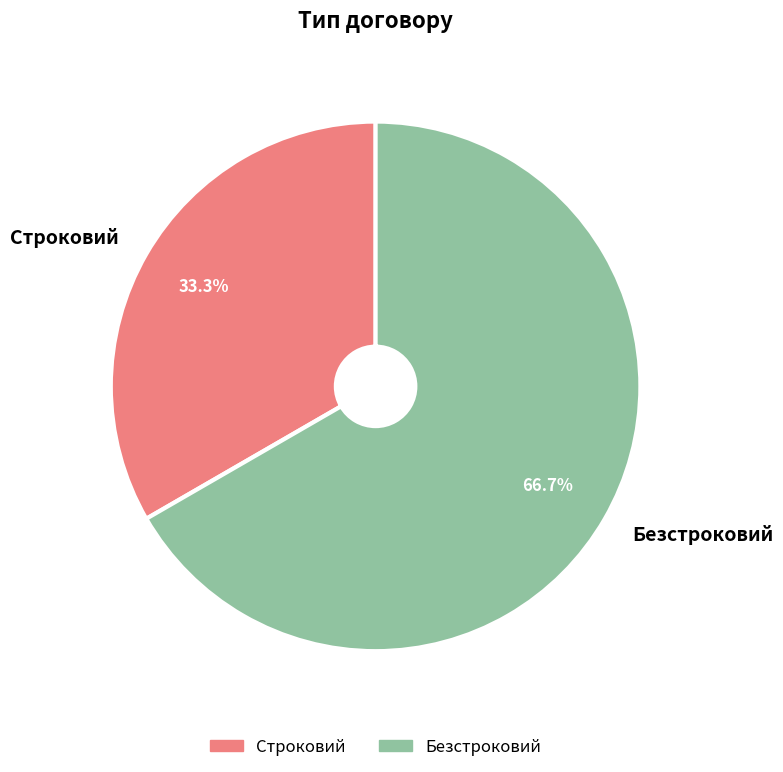

Which category accounts for the majority?

Безстроковий